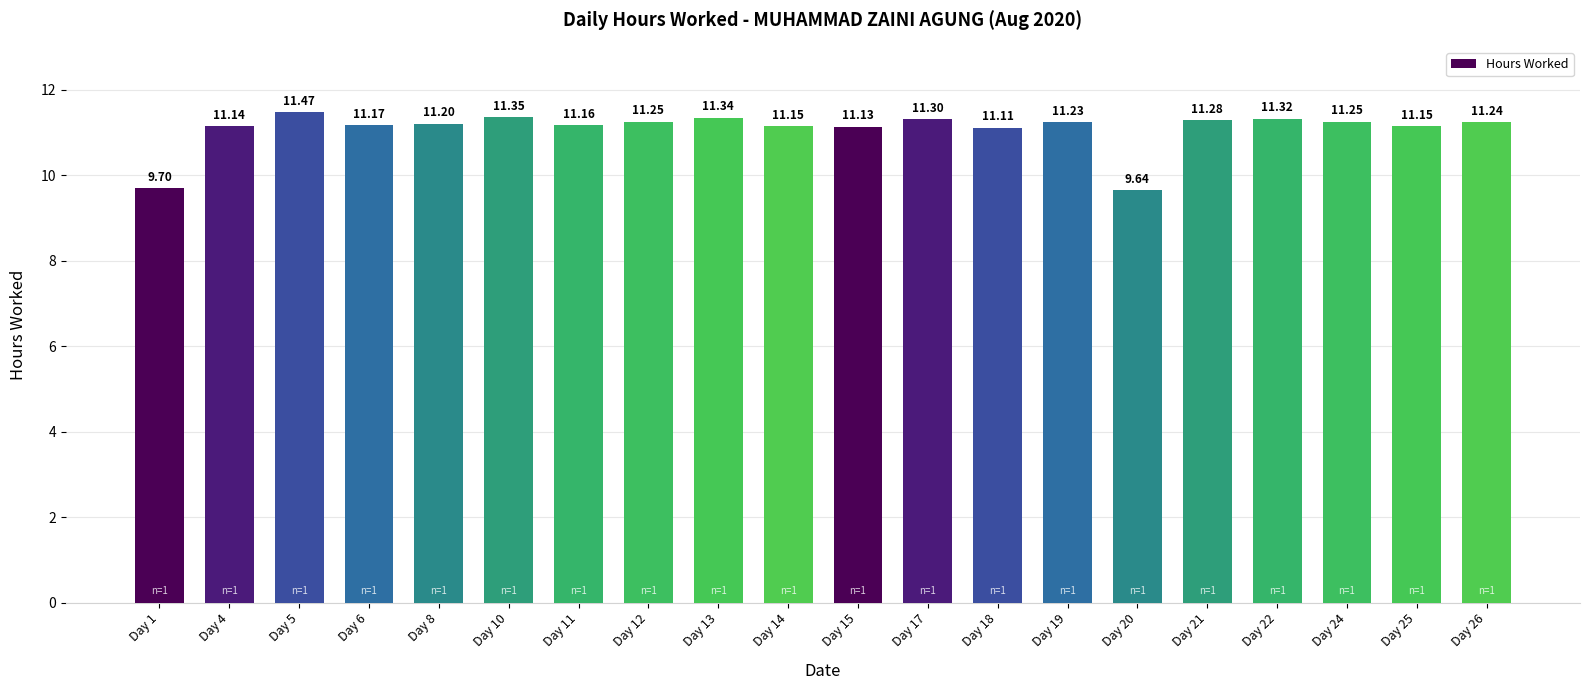

What is the change in value from Day 17 to Day 18?

-0.2